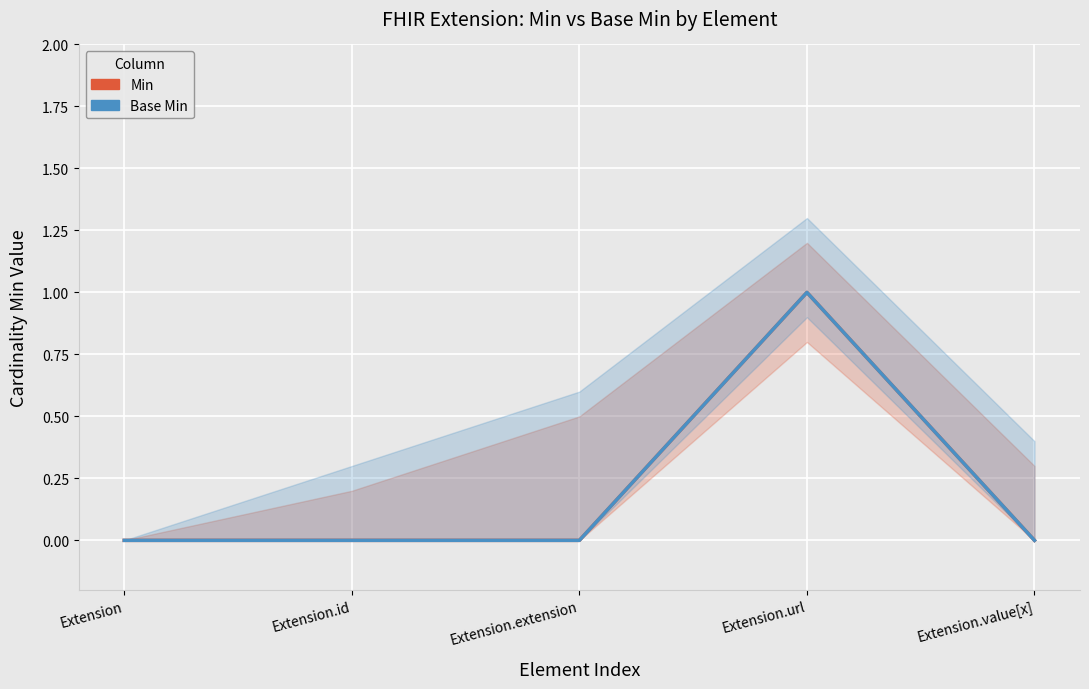

Where is the first local maximum for Base Min?

Extension.url